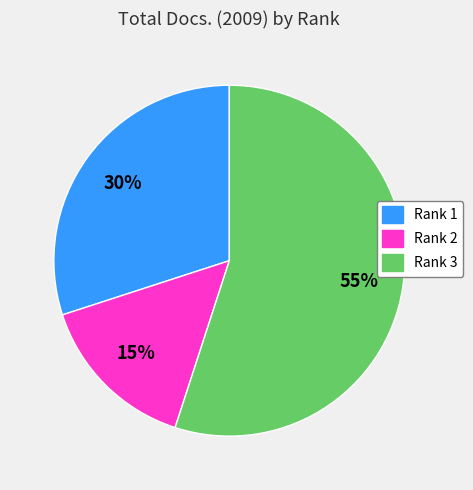

Is there a majority slice in this chart?

Yes